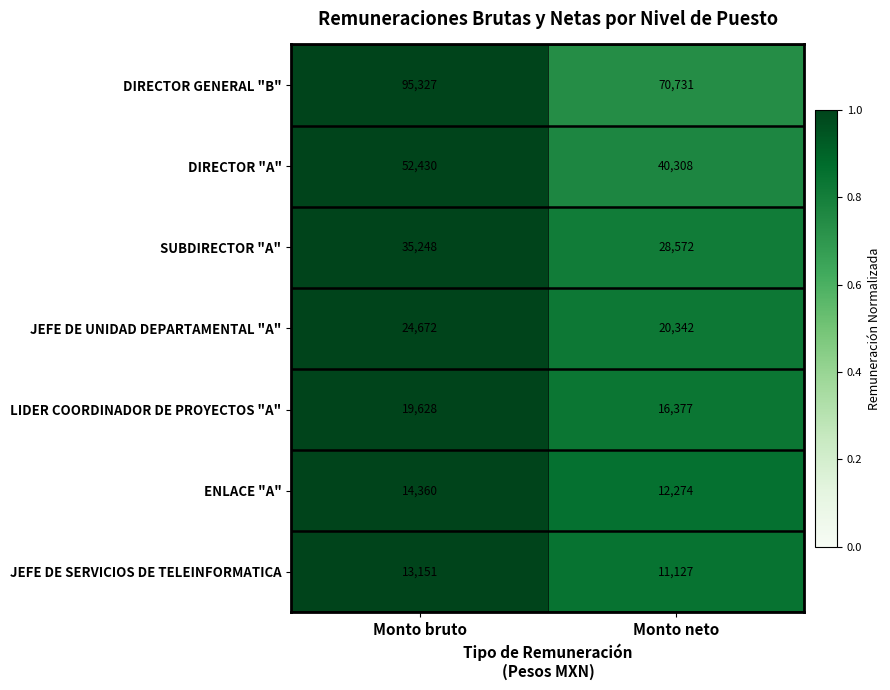

What is the difference between the DIRECTOR GENERAL "B" values at Monto bruto and Monto neto?

24596